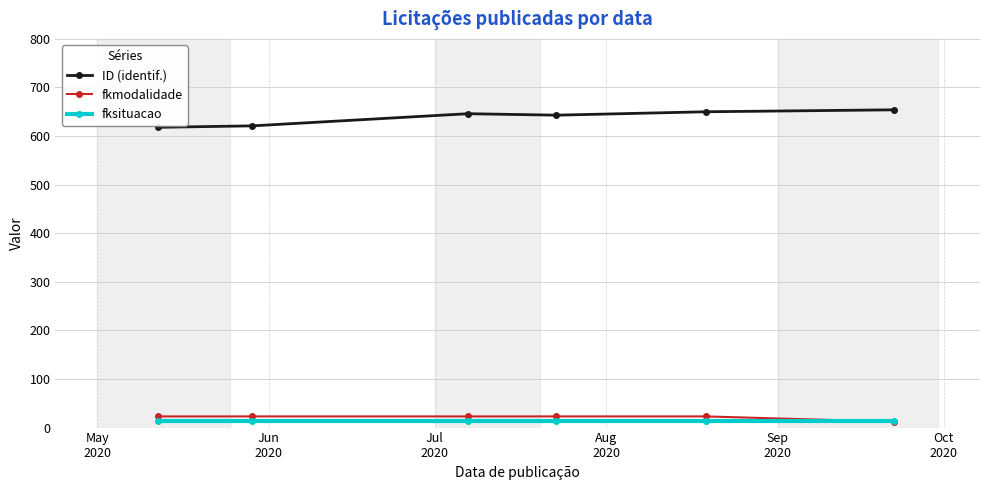

What is the value of the ID (identif.) point at the 5th from the left?

650